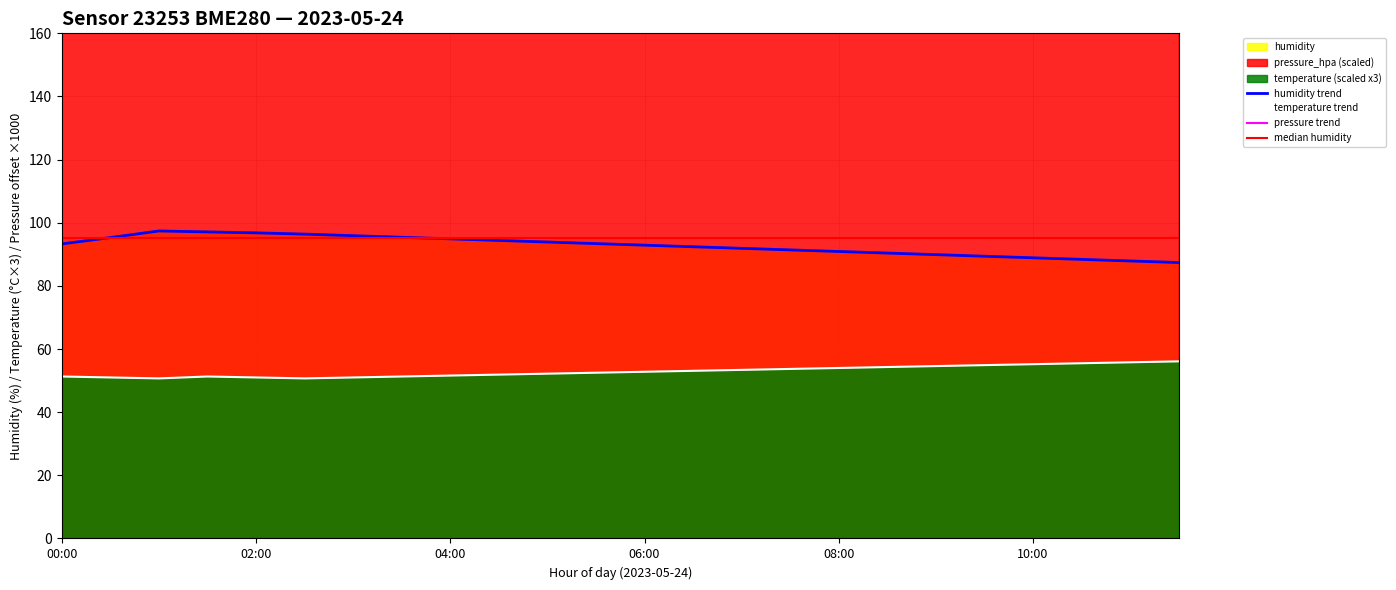

True or false: temperature and humidity intersect in this chart.

False